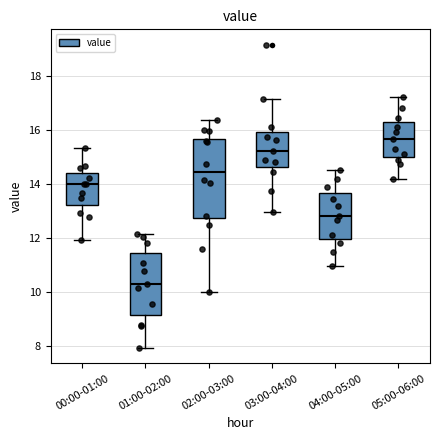

Which box has the highest median line?

05:00-06:00